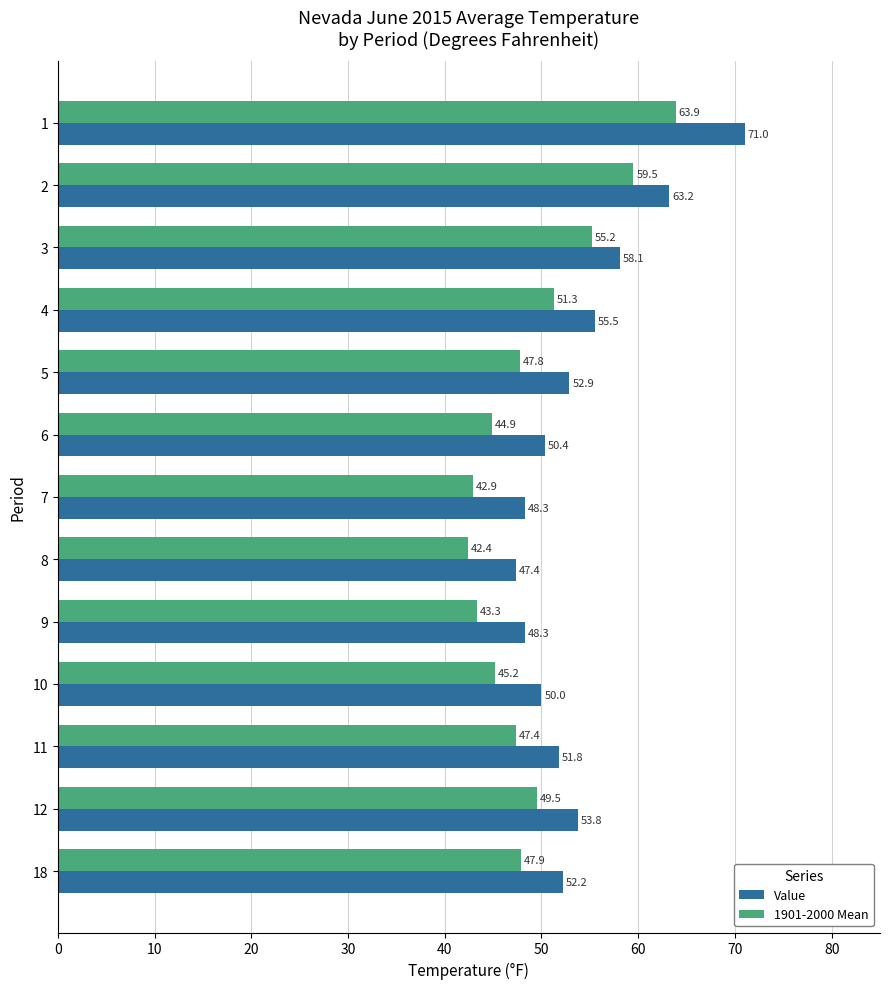

Rank the series at 10 from lowest to highest value.

1901-2000 Mean, Value